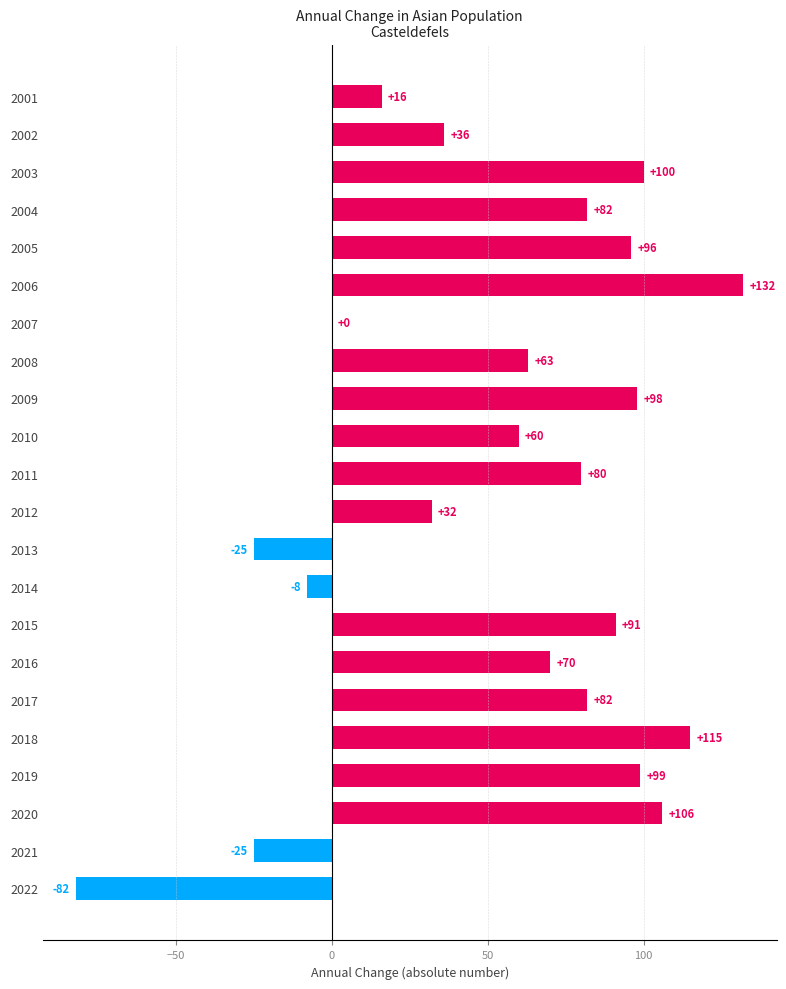

Which label corresponds to the largest value in the chart?

2006